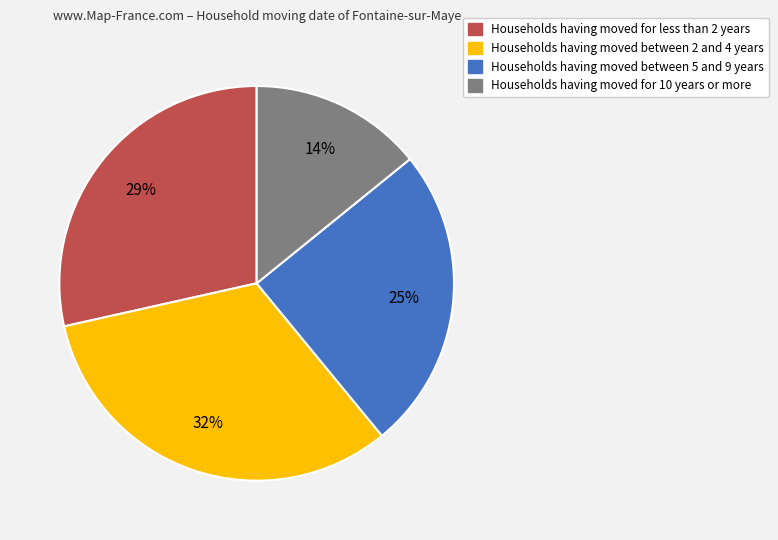

To the nearest percent, what is the difference between the largest and smallest slice percentages?

18%